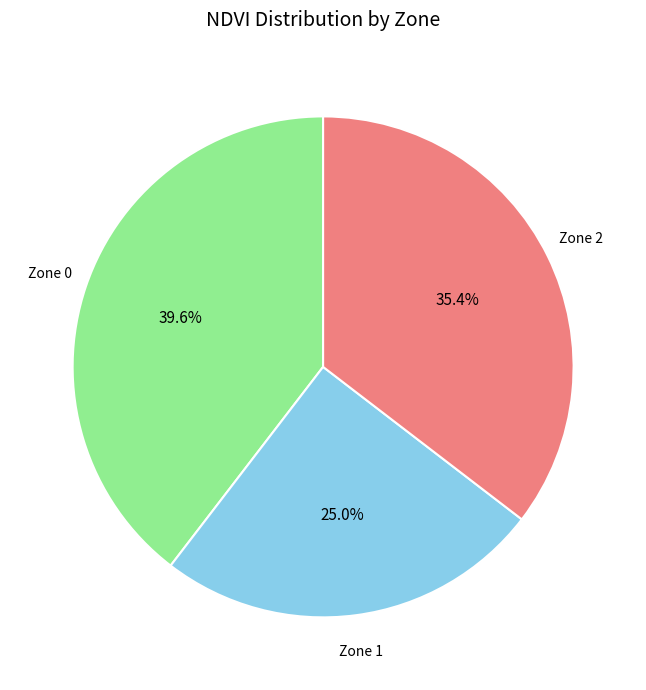

Count the number of slices in the pie.

3